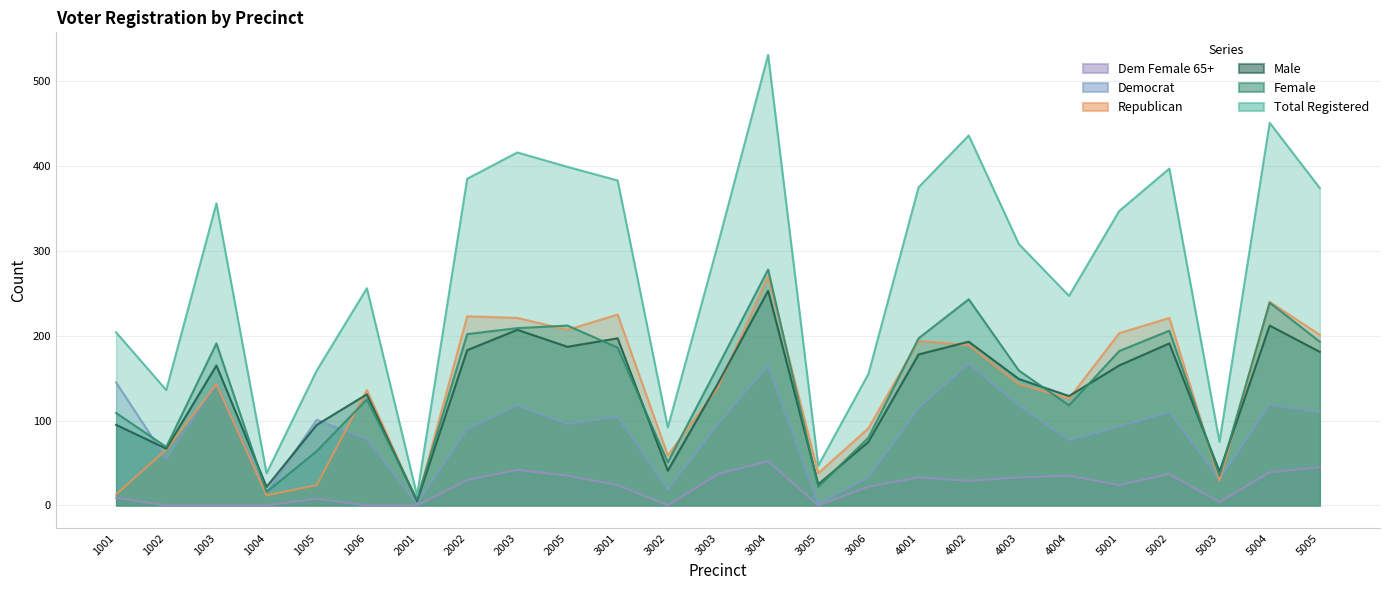

In demf65pl, how many points are higher than both neighbors (excluding endpoints)?

6